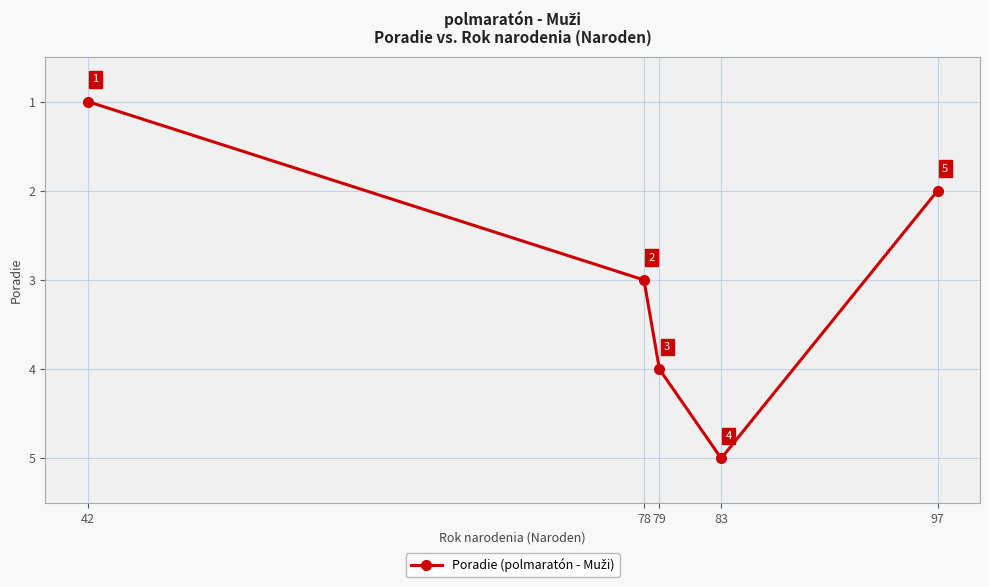

Which label corresponds to the smallest value in the chart?

42